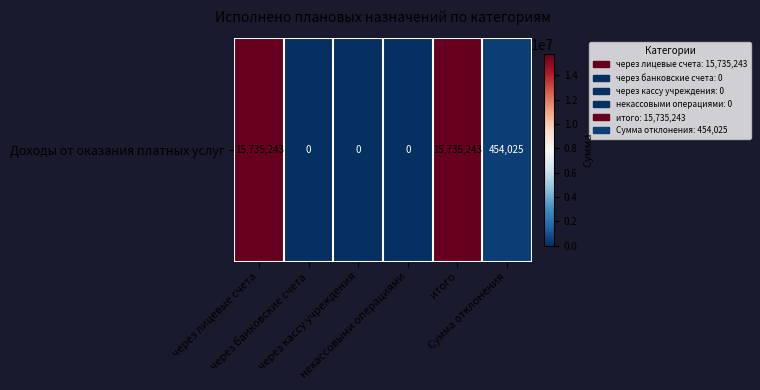

Rank the categories by value from lowest to highest.

через банковские счета, через кассу учреждения, некассовыми операциями, Сумма отклонения, через лицевые счета, итого